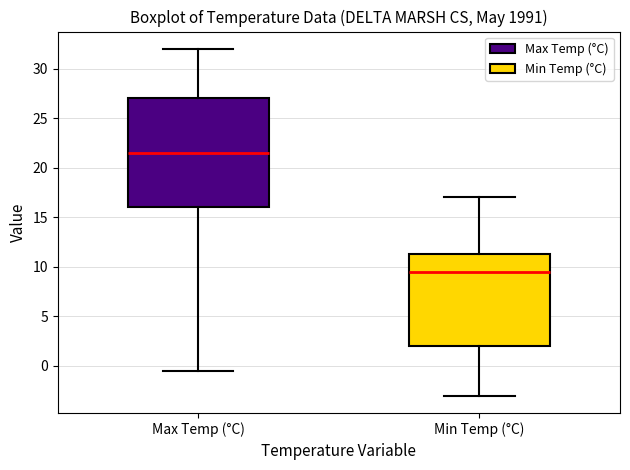

Reading left to right, transcribe this box plot: for each box, give where its median line is, the range the box spans, and where its two whiskers end, as read against the y-axis. The values are not printed on the chart, so give them approximately, as read against the axis.

Max Temp (°C): median 21.5, box 16.0 to 27.0, whiskers -0.5 to 32.0
Min Temp (°C): median 9.5, box 2.0 to 11.5, whiskers -3.0 to 17.0